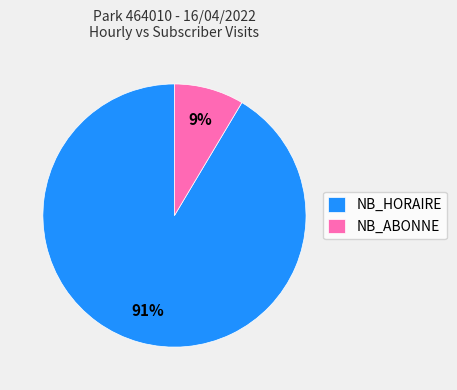

How many segments does this pie chart have?

2